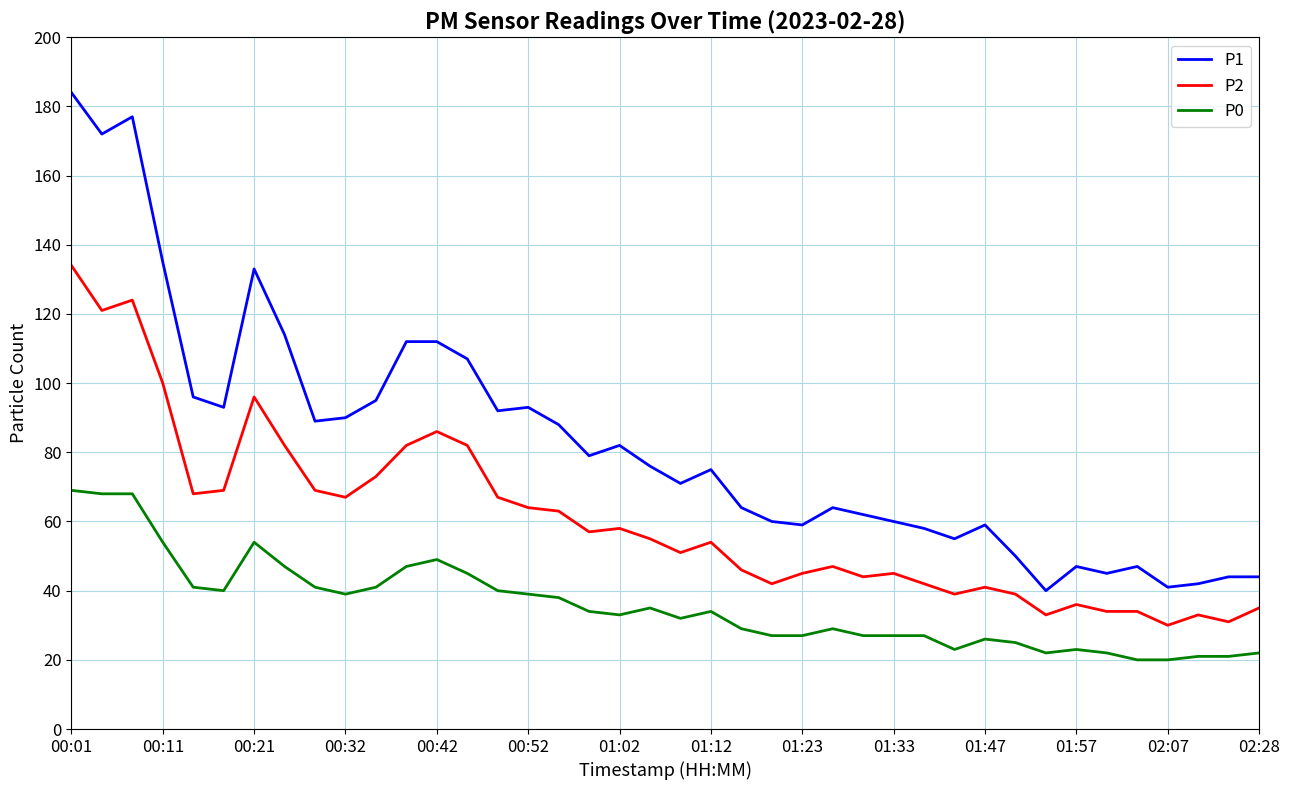

What is the average value of the P1 series?

83